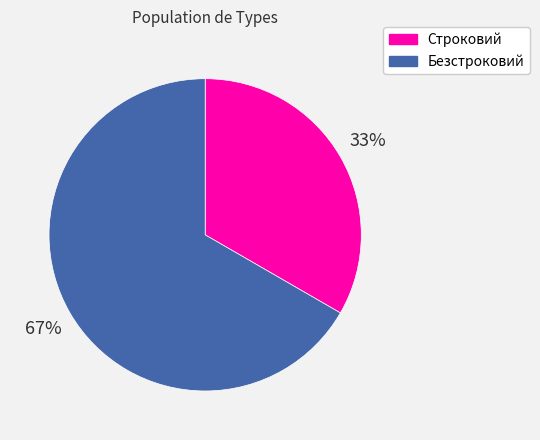

To the nearest percent, what is the combined percentage of Безстроковий and Строковий?

100%